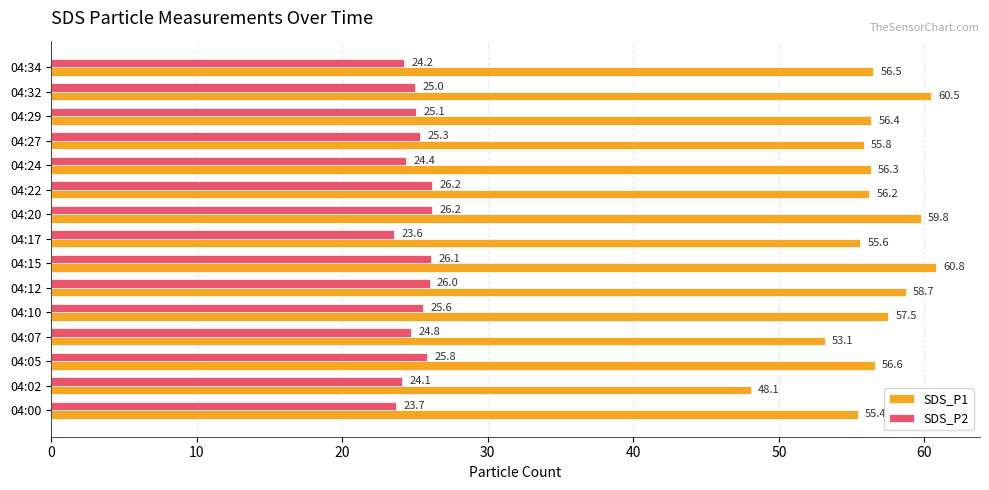

Read the SDS_P2 value at 04:32.

25.0